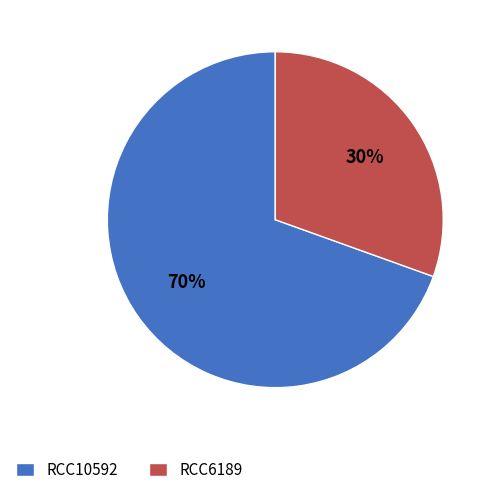

Which category has the biggest portion of the pie?

RCC10592